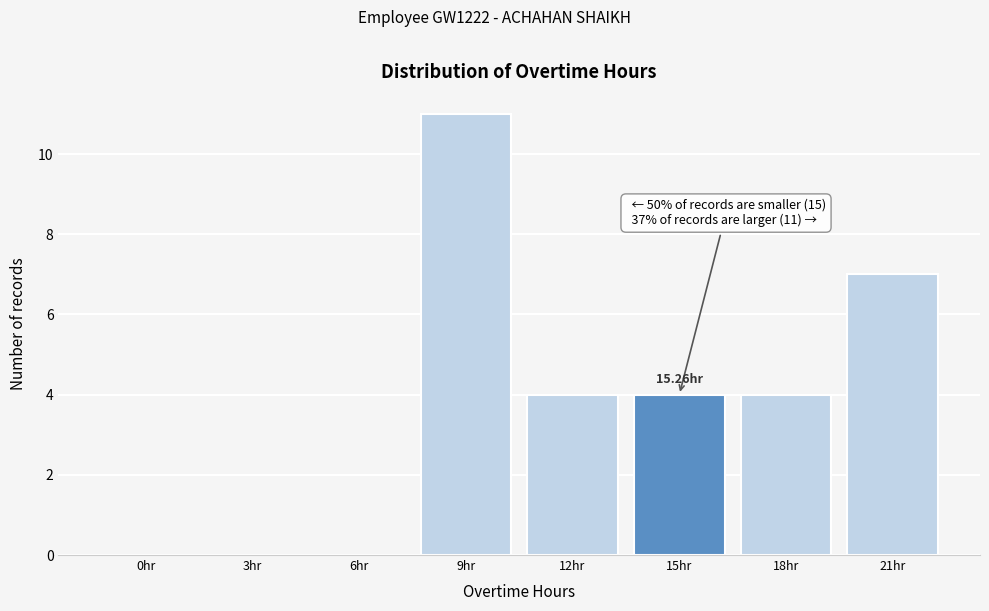

What is the change in value from 9hr to 12hr?

-7